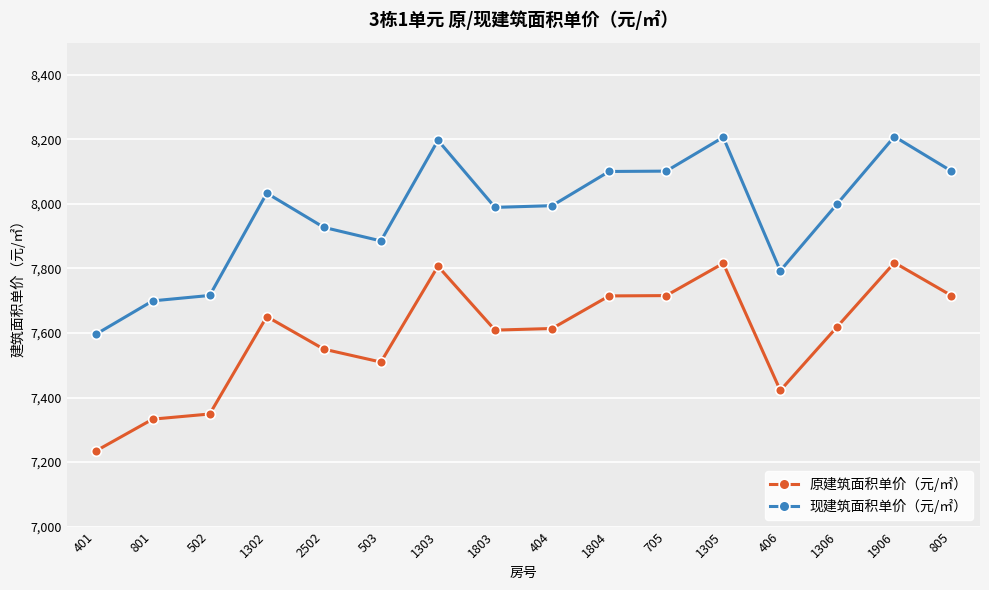

Count the number of data series in this chart.

2